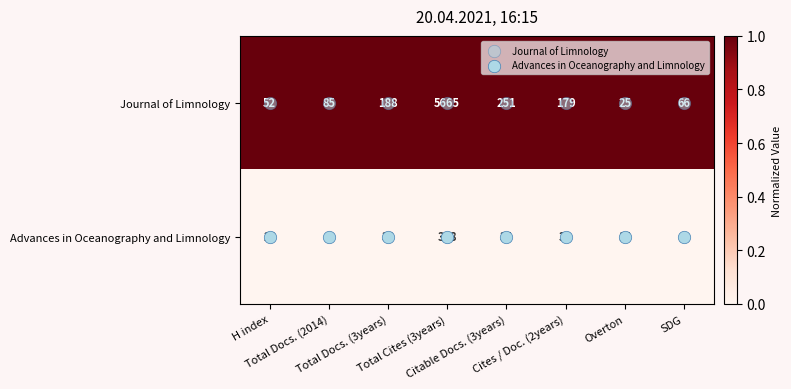

What is the average value of the Advances in Oceanography and Limnology series?

60